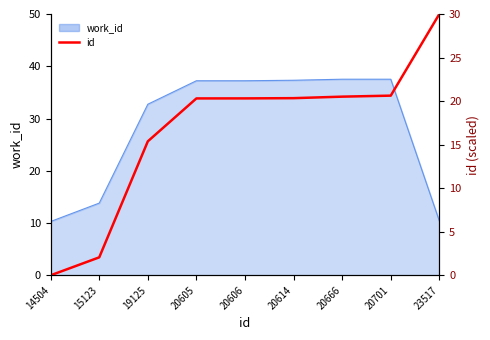

Which category has the lowest value across all series?

14504